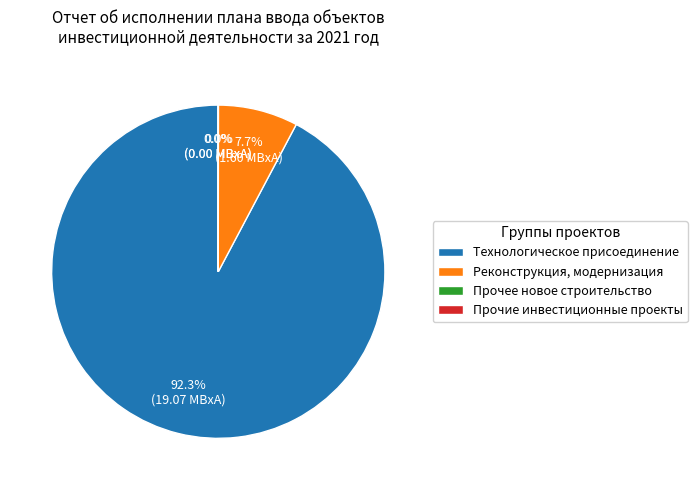

Does Технологическое присоединение represent more than half of the total?

Yes